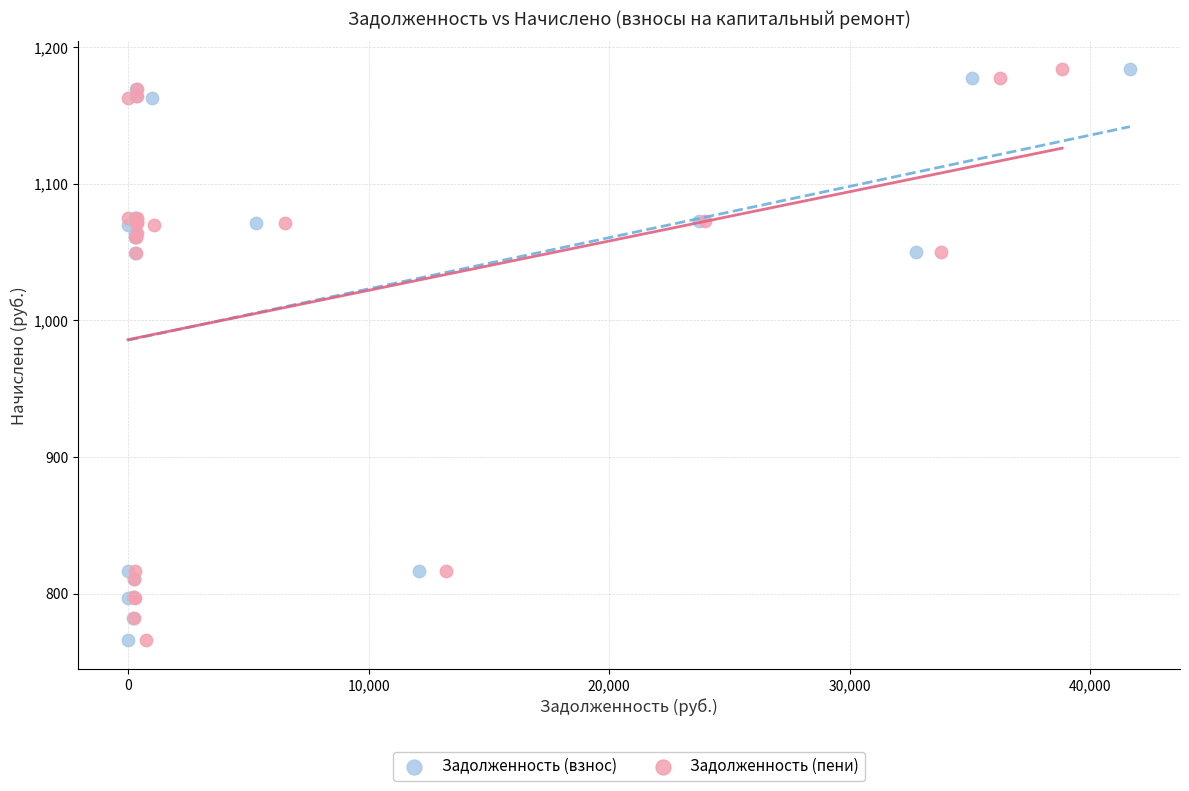

What are all the series names shown in the legend?

Задолженность (взнос), Задолженность (пени)